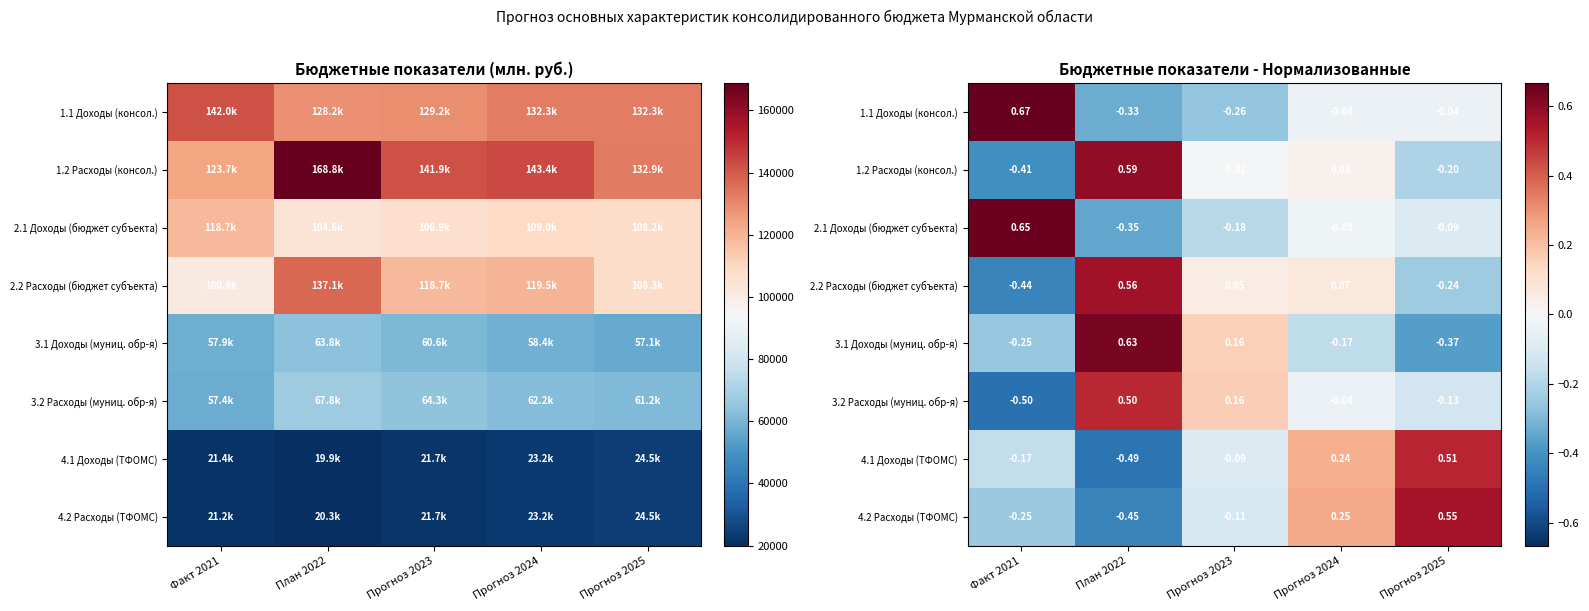

At how many categories does at least one series exceed 0?

5